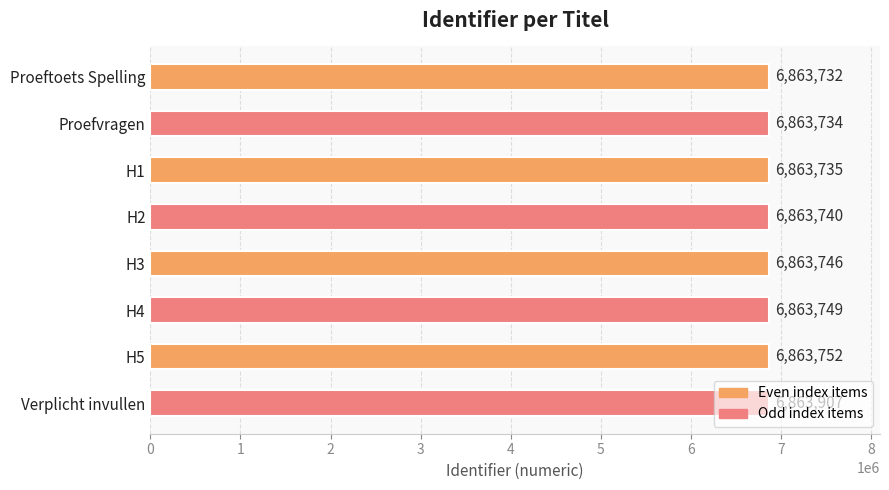

Read the value at Verplicht invullen.

6863907